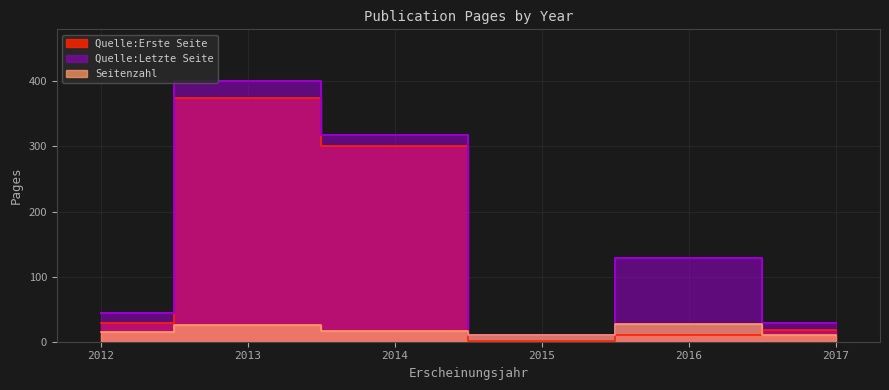

What are all the series names shown in the legend?

Quelle:Erste Seite, Quelle:Letzte Seite, Seitenzahl